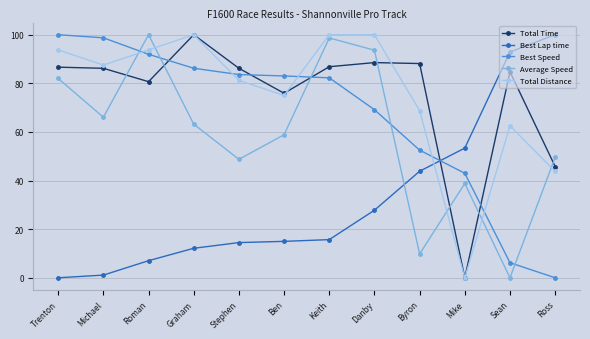

Where do Best Speed and Total Distance first cross each other?

Michael and Roman